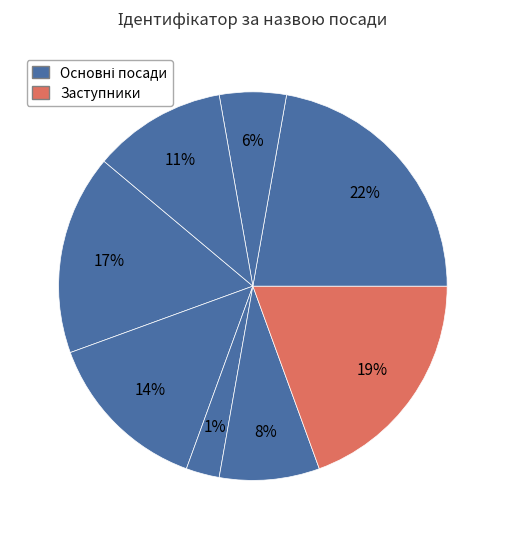

True or false: Ректор accounts for 11% of the total.

True